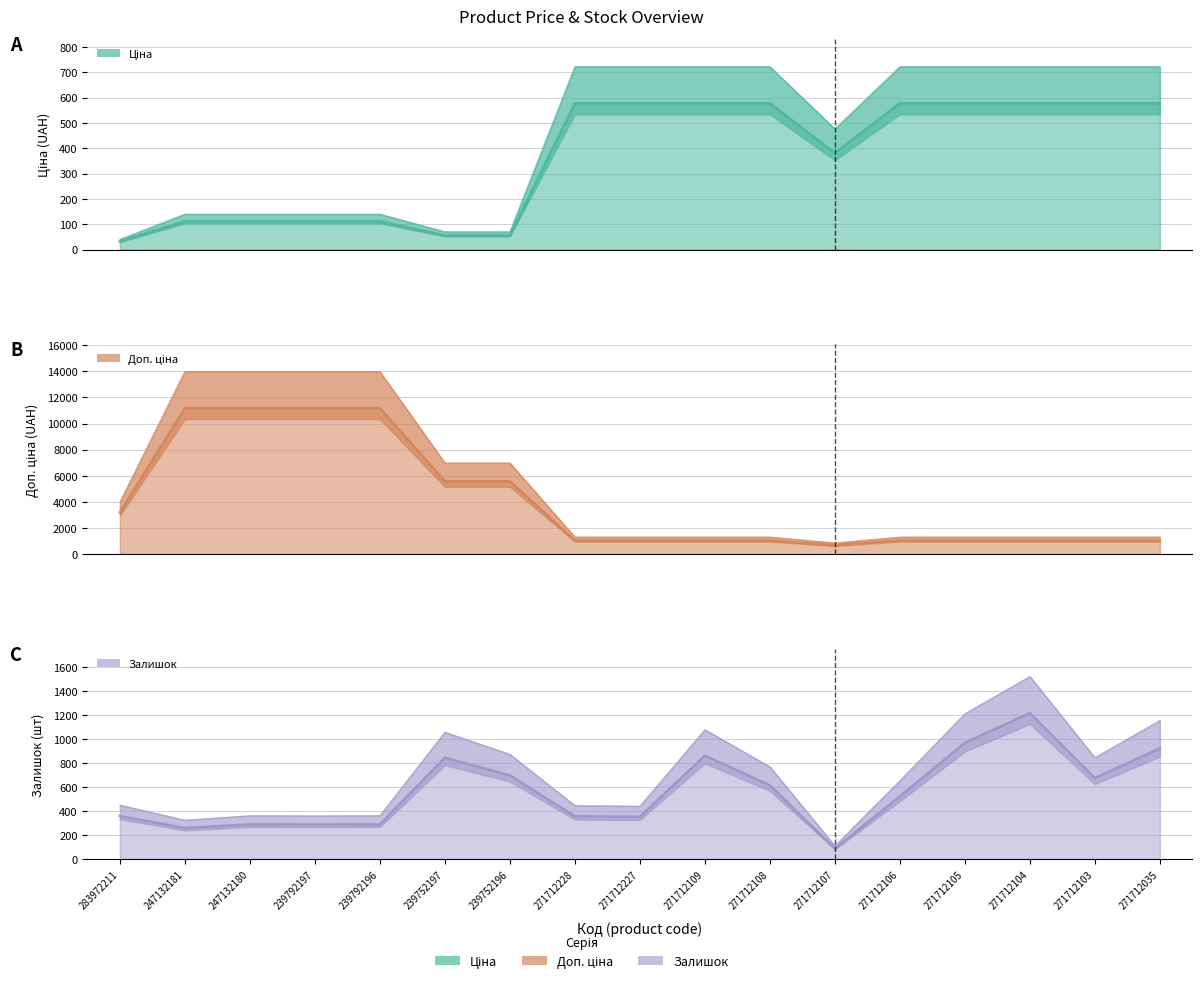

At which category is the sum across all series the highest?

247132180